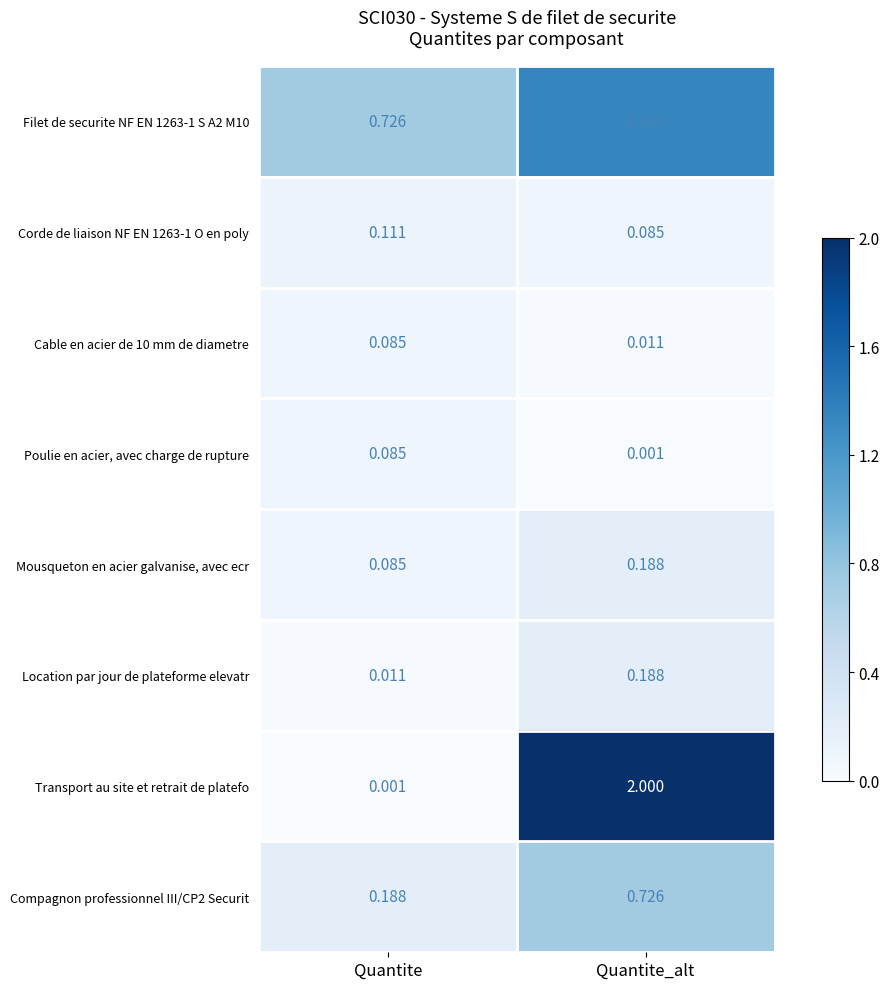

Is the value of Location par jour de plateforme elevatr at Quantite greater than the value of Compagnon professionnel III/CP2 Securit at Quantite?

No